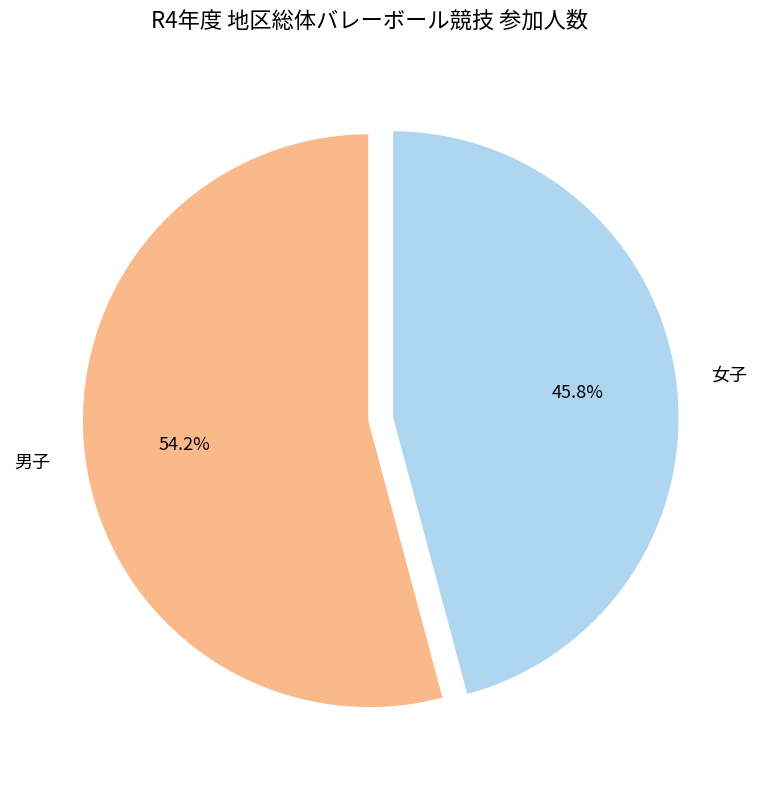

Is there any slice that represents more than half of the pie?

Yes